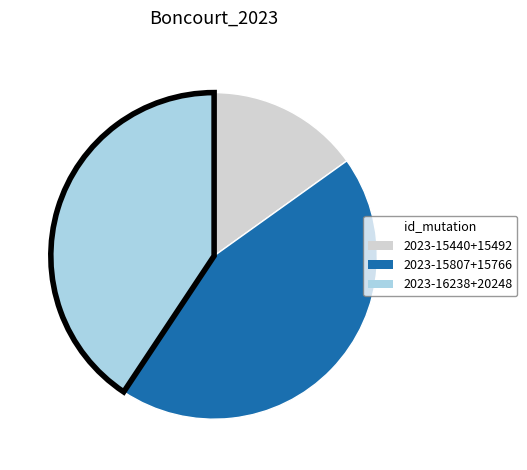

Is there any slice that represents more than half of the pie?

No